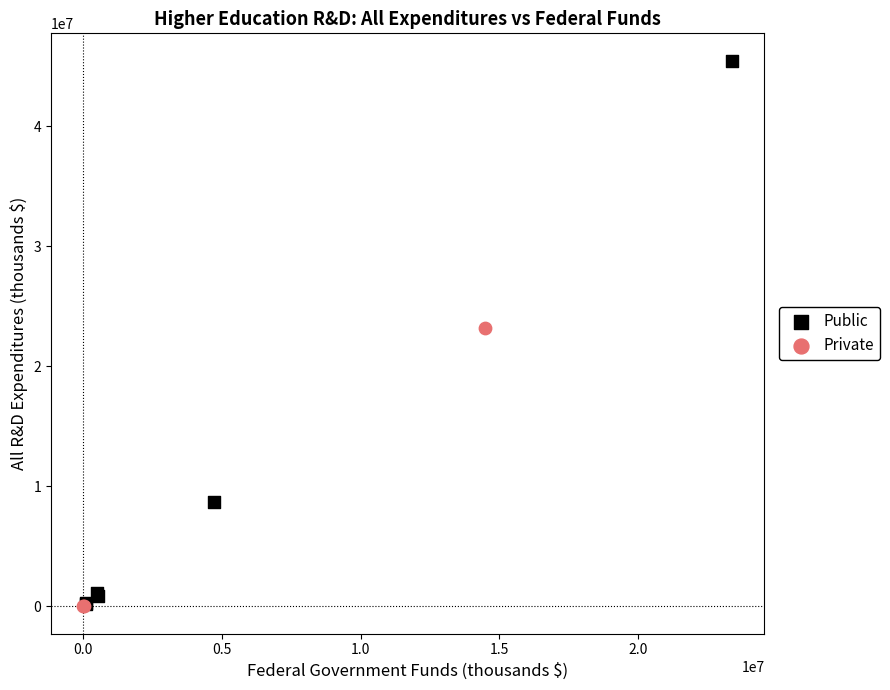

Which series reaches the maximum Y coordinate?

Public